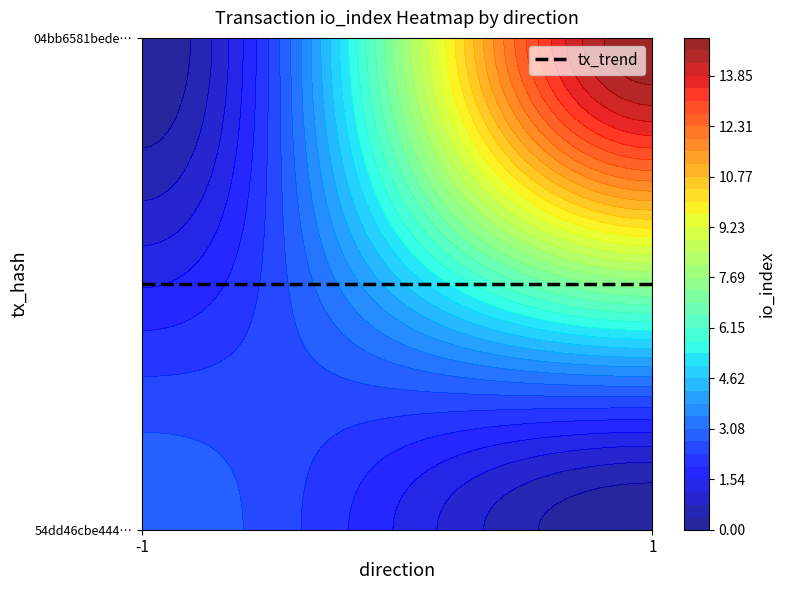

Reading left to right, extract all data points from this chart.

54dd46cbe4442b04747c132b207d7dcf7e547e7: direction=-1	io_index=3
04bb6581bedeb23d204c375b65744818feb84d4: direction=1	io_index=15